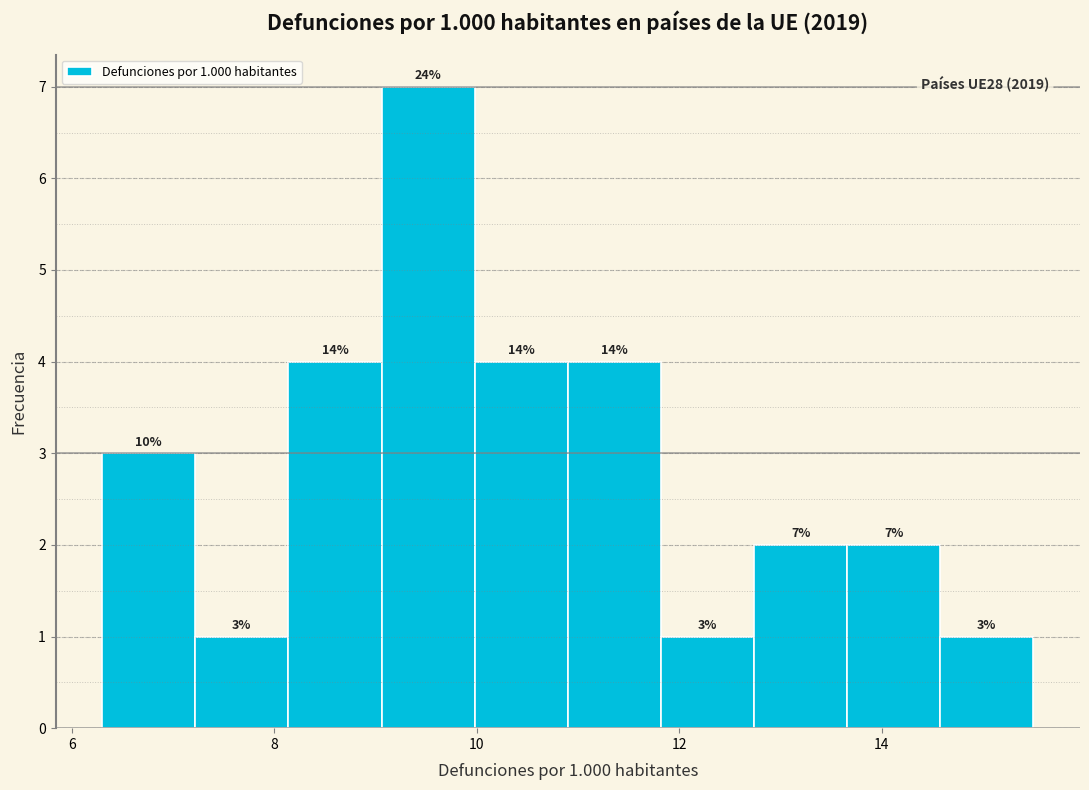

Which range on the x-axis has the tallest bar?

9.06 to 9.98